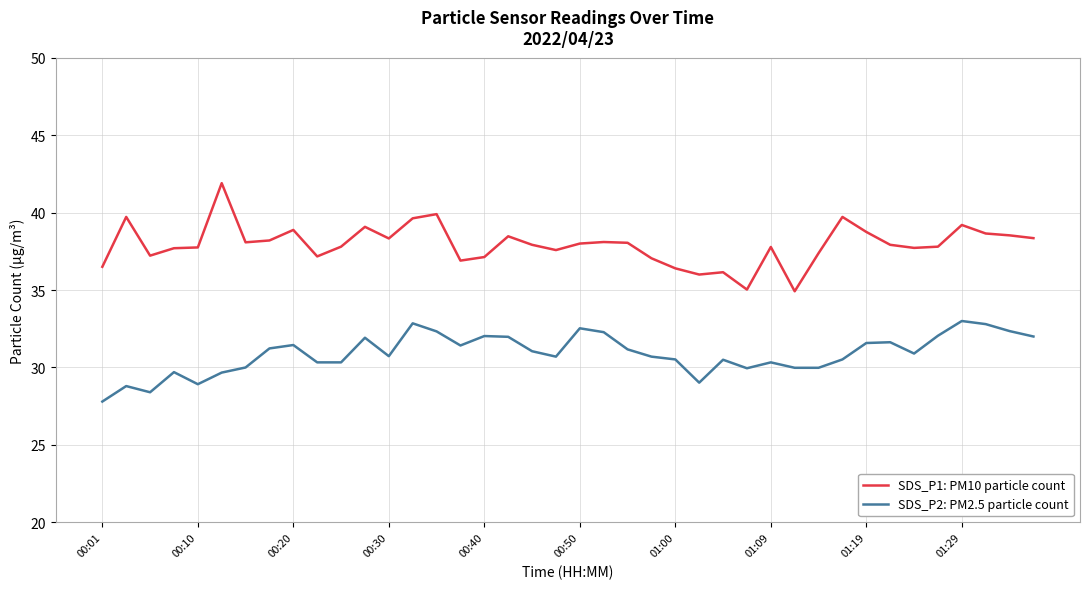

List the series in order of their overall mean, highest first.

SDS_P1: PM10 particle count, SDS_P2: PM2.5 particle count